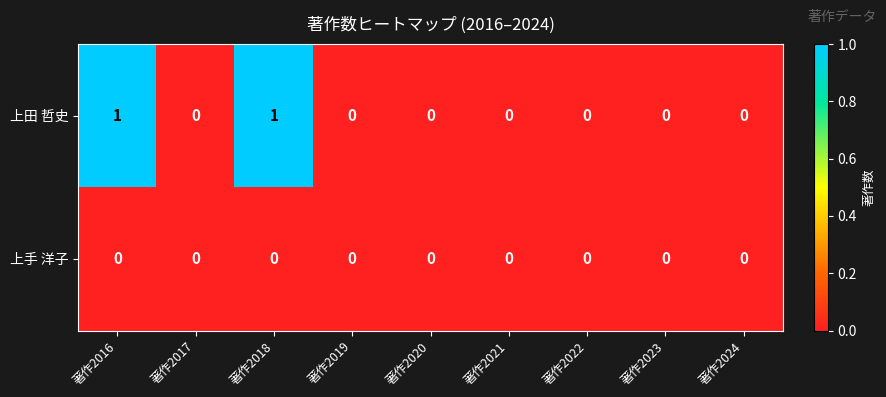

Reading left to right, what are all the values shown in this chart?

上田 哲史: 1	0	1	0	0	0	0	0	0
上手 洋子: 0	0	0	0	0	0	0	0	0